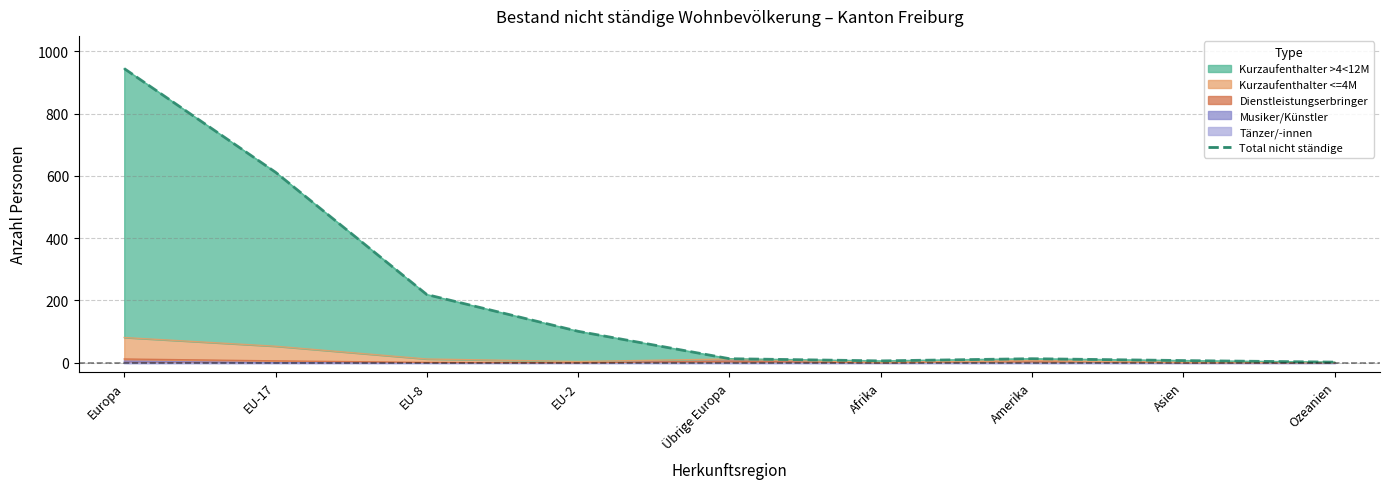

Reading left to right, list all the values displayed in this chart.

Europa=945	EU-17=612	EU-8=219	EU-2=101	Übrige Europa=13	Afrika=6	Amerika=13	Asien=7	Ozeanien=2